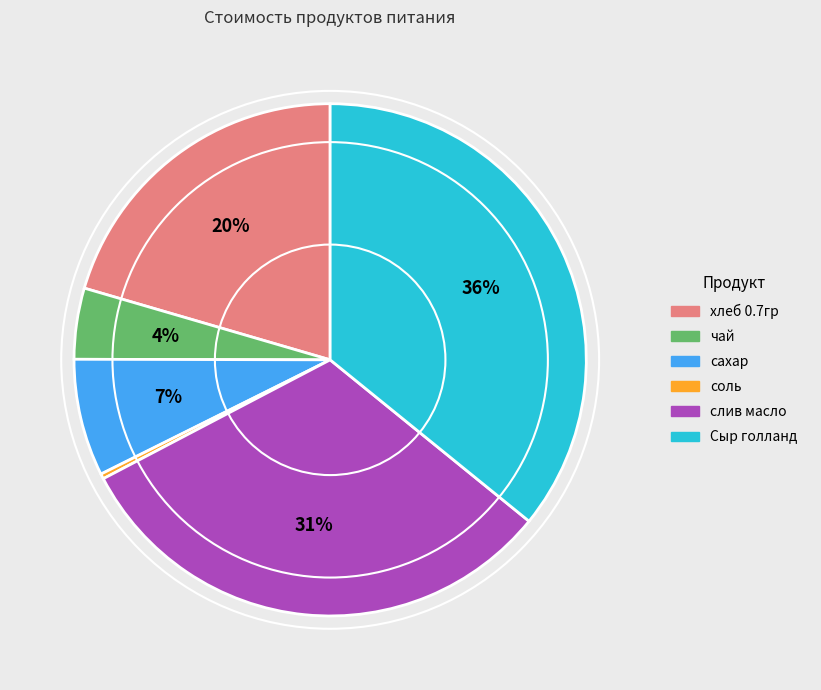

The хлеб 0.7гр slice represents 20% of the pie. True or false?

True